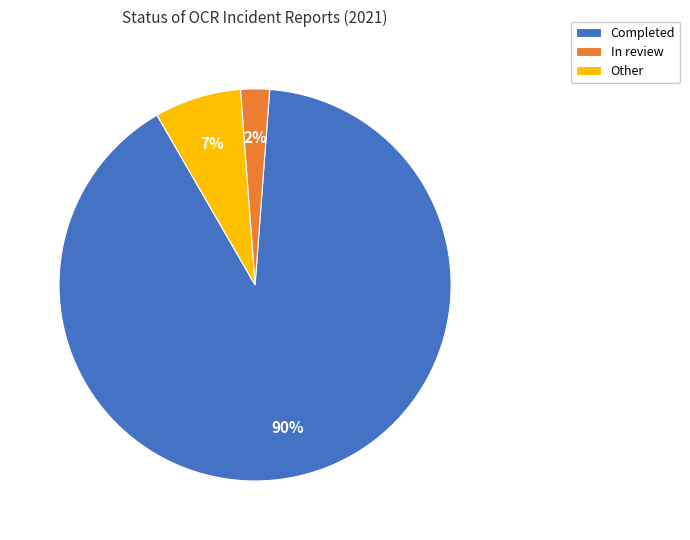

What is the largest slice in the pie chart?

Completed